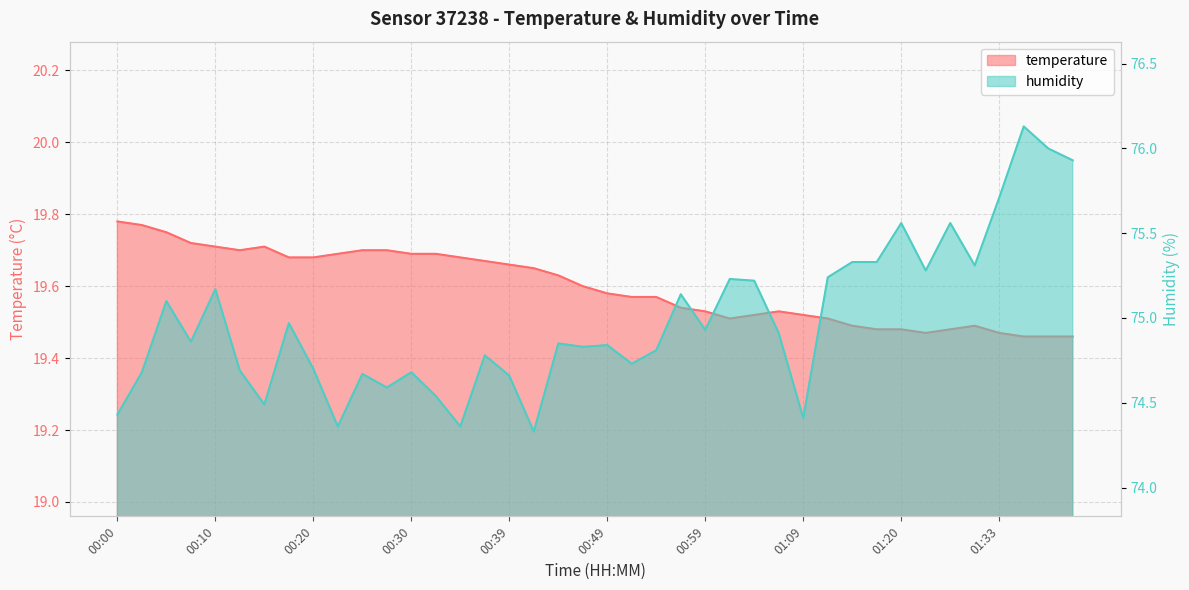

At which label is humidity closest to 75?

00:17